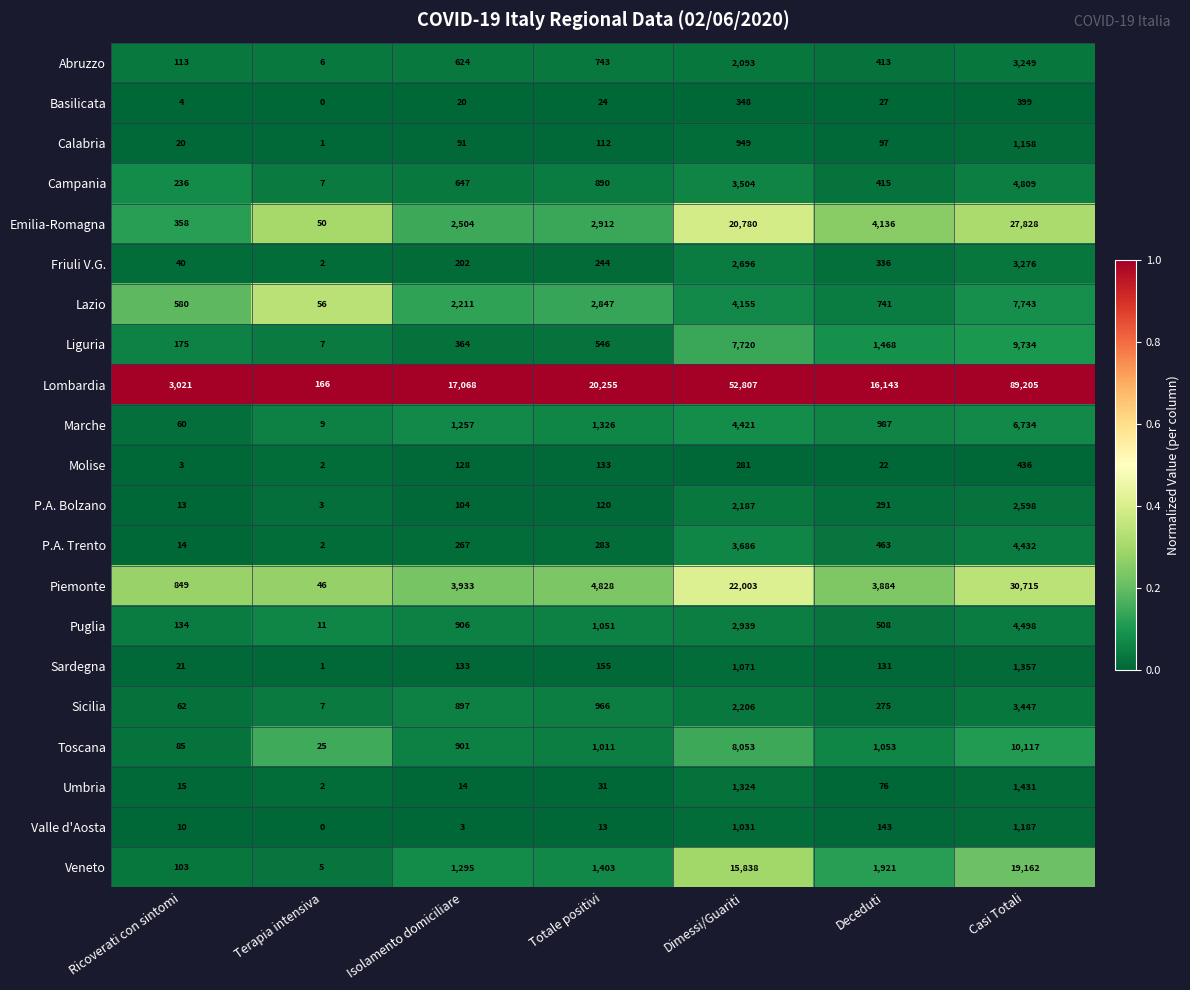

Which series has the largest range (max minus min)?

Lombardia